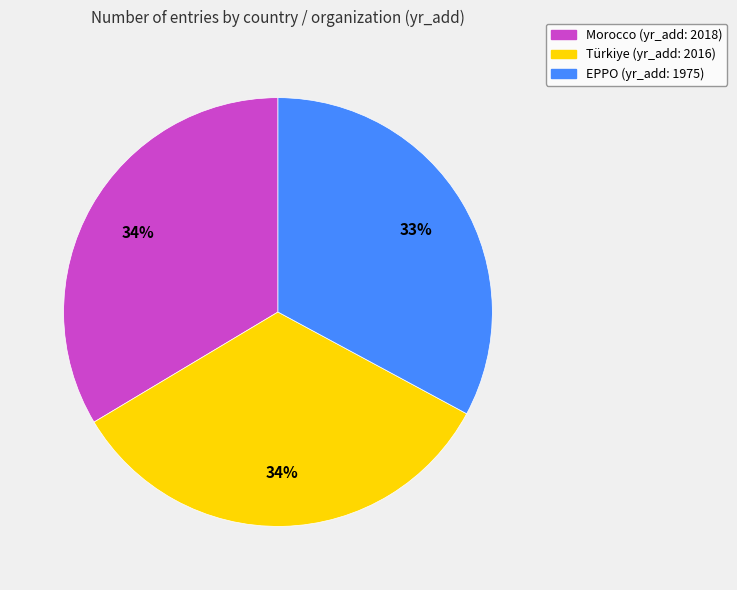

Between Morocco and EPPO, which is larger?

Morocco